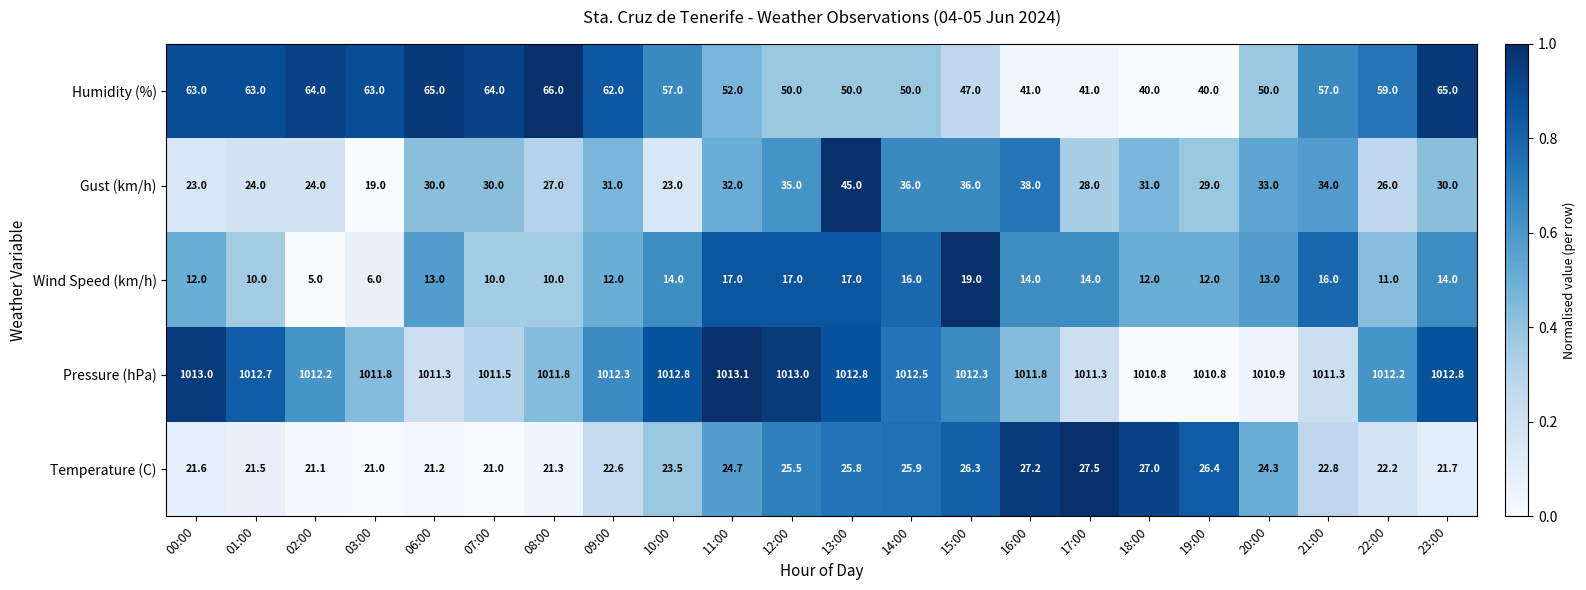

At which category is the sum across all series the highest?

13:00